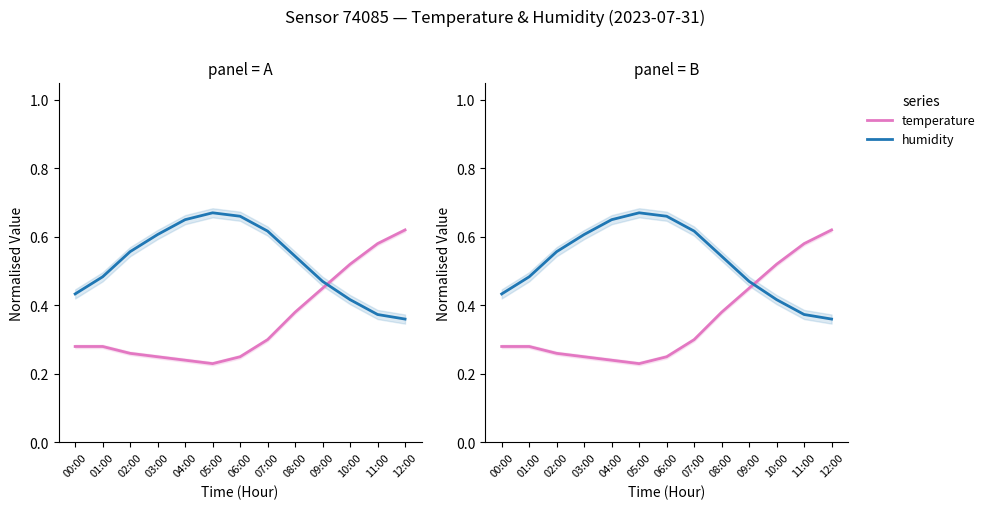

Which series has the largest range (max minus min)?

temperature